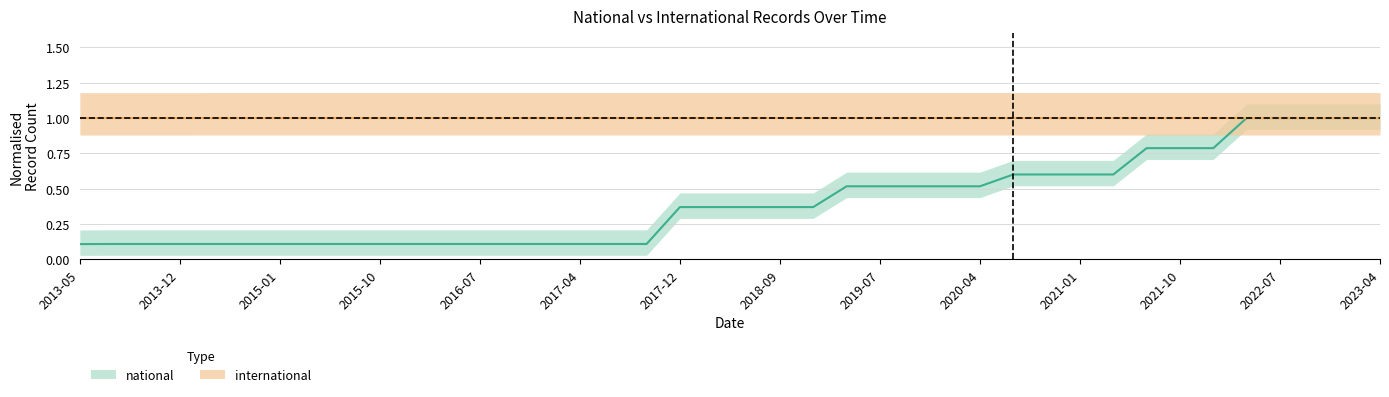

Is this an area chart (filled region under the line)?

No